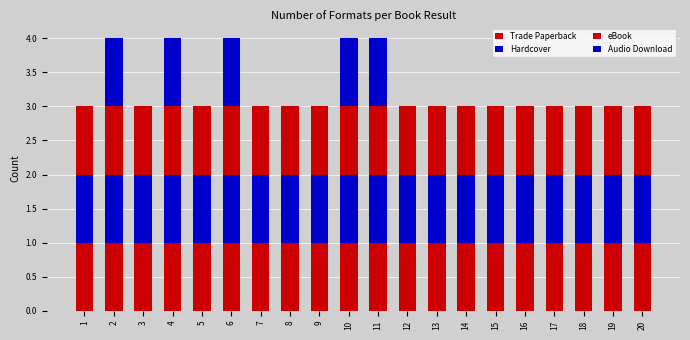

What is the difference between the second highest and minimum values in the Audio Download series?

1